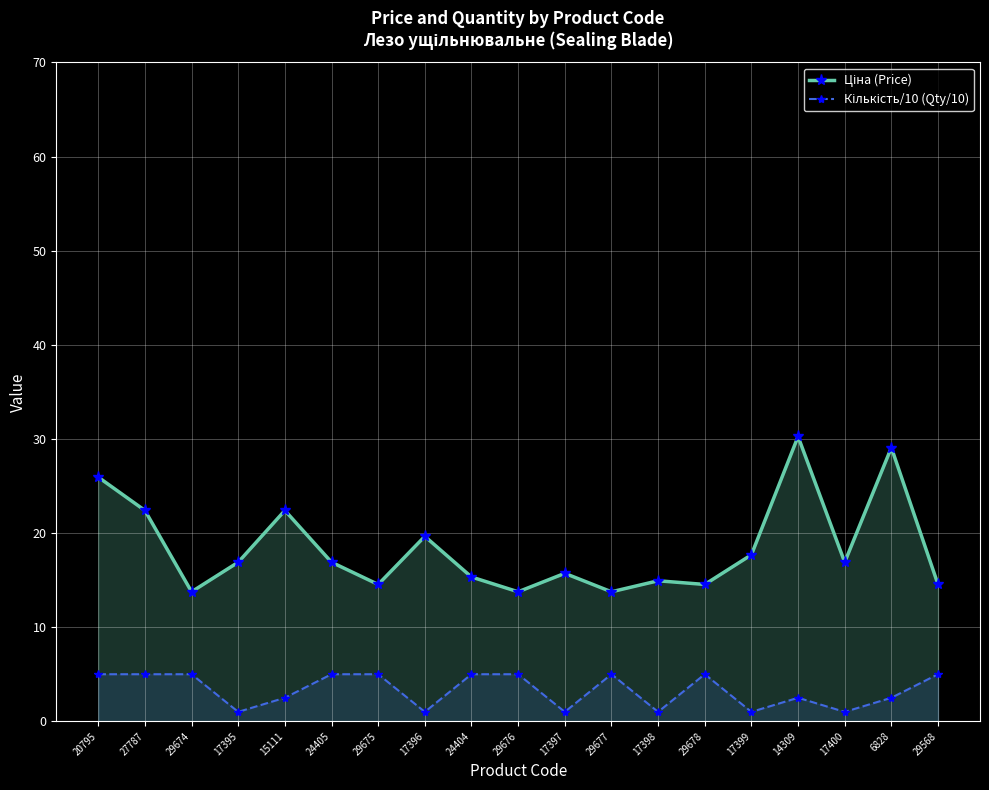

Where is the first local minimum for Ціна (Price)?

29674